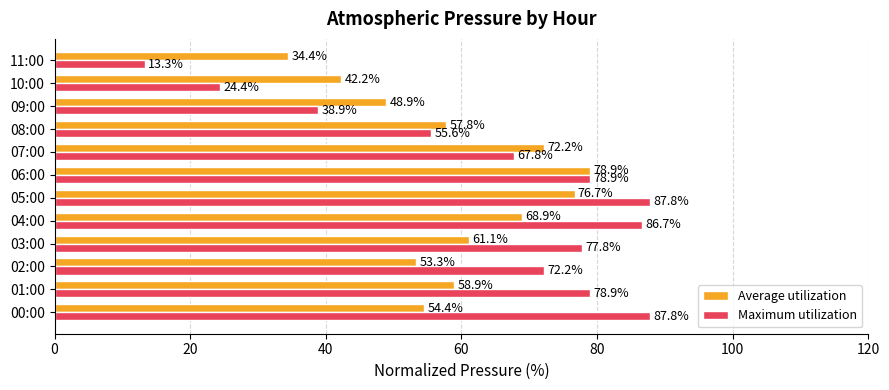

Is the value of Maximum utilization at 06:00 greater than the value of Average utilization at 09:00?

Yes